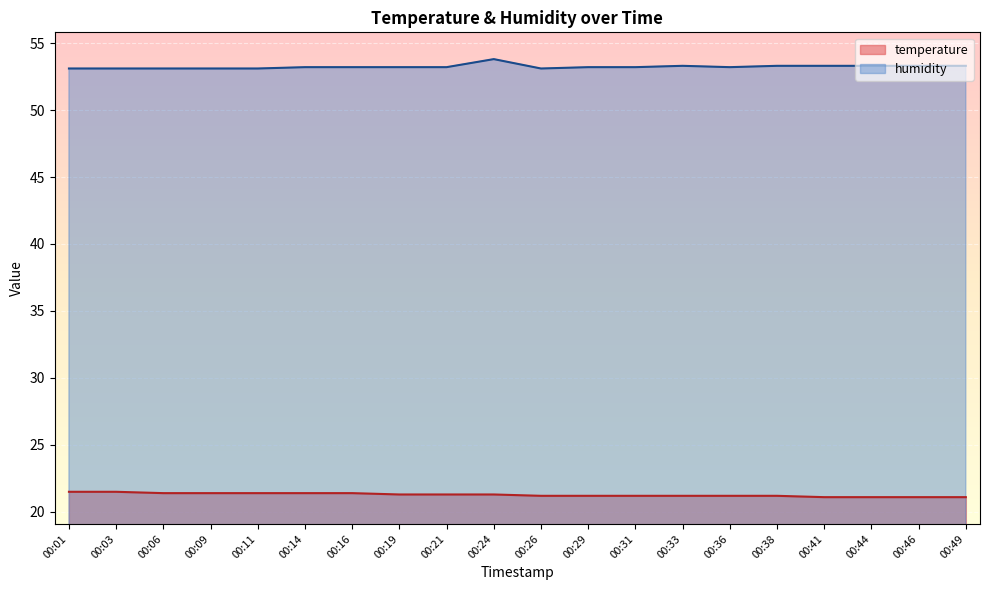

Where is temperature nearest to the value 21?

00:41